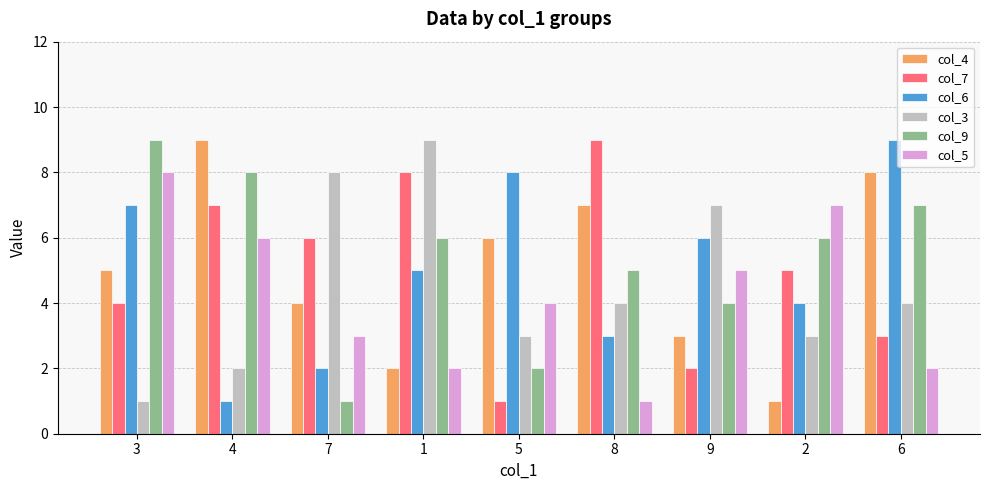

What is the label of the 2nd bar from the right?

2